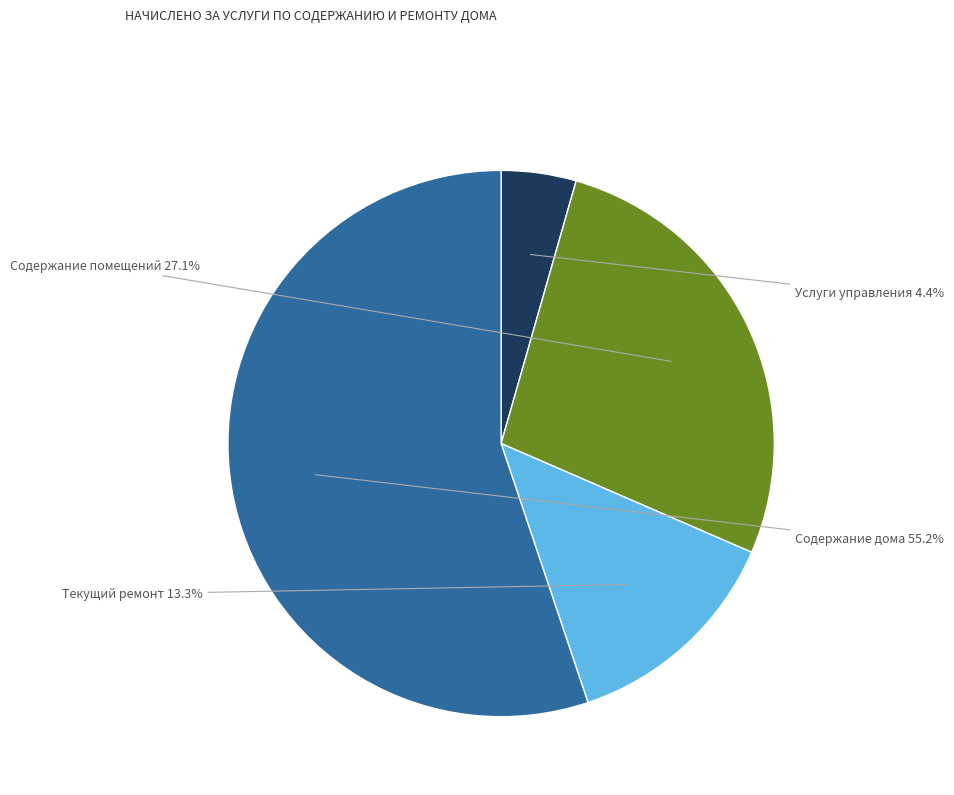

What percentage do Текущий ремонт and Услуги управления together represent?

17.8%